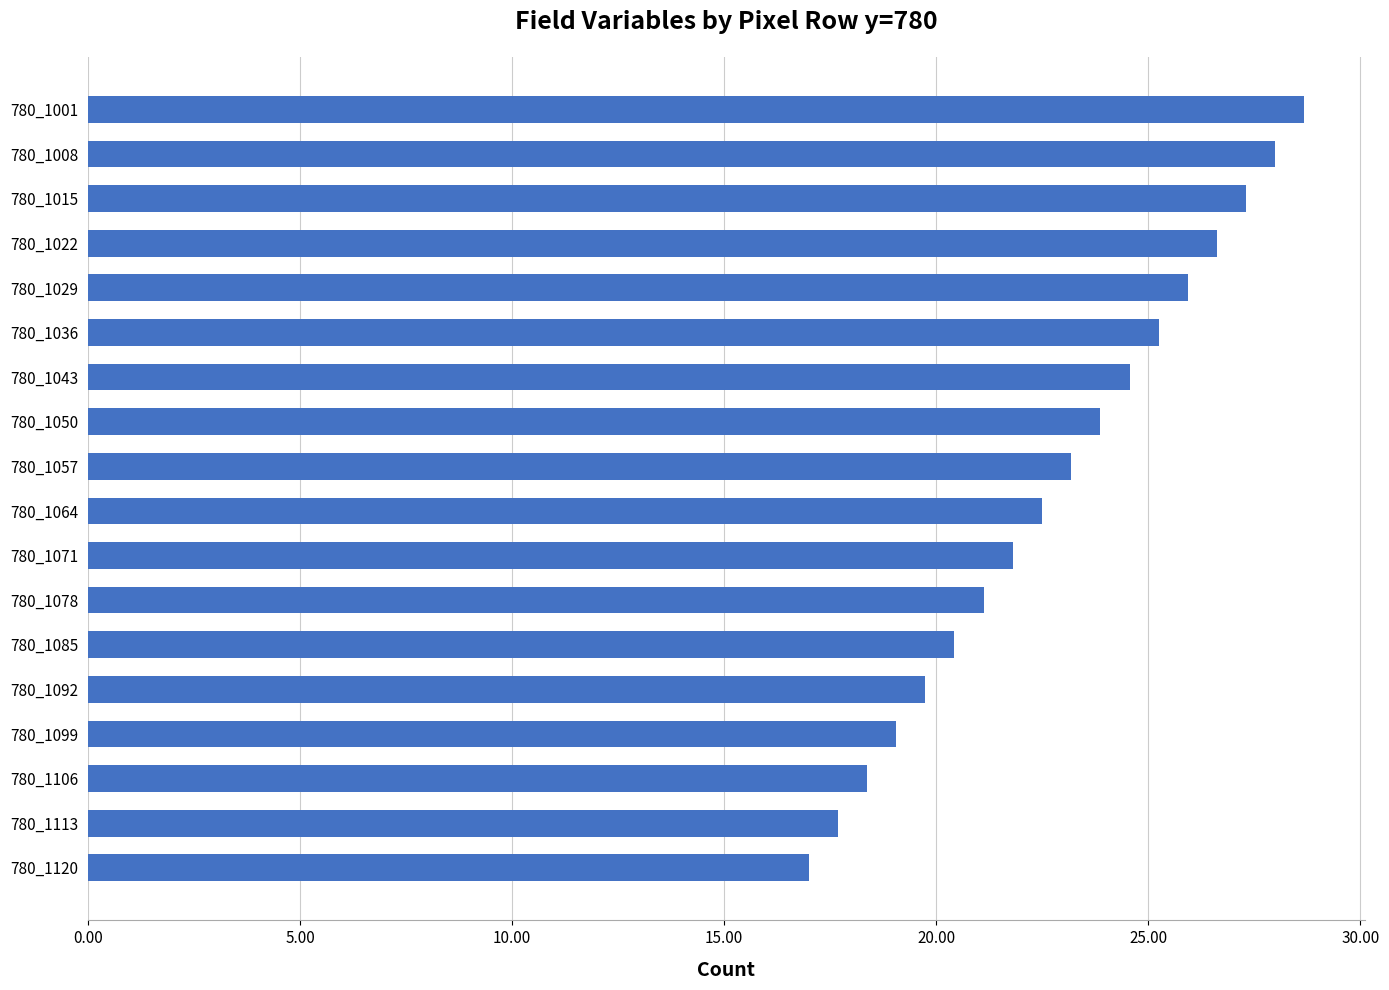

True or false: the data shows 12.6 at 780_1057.

False